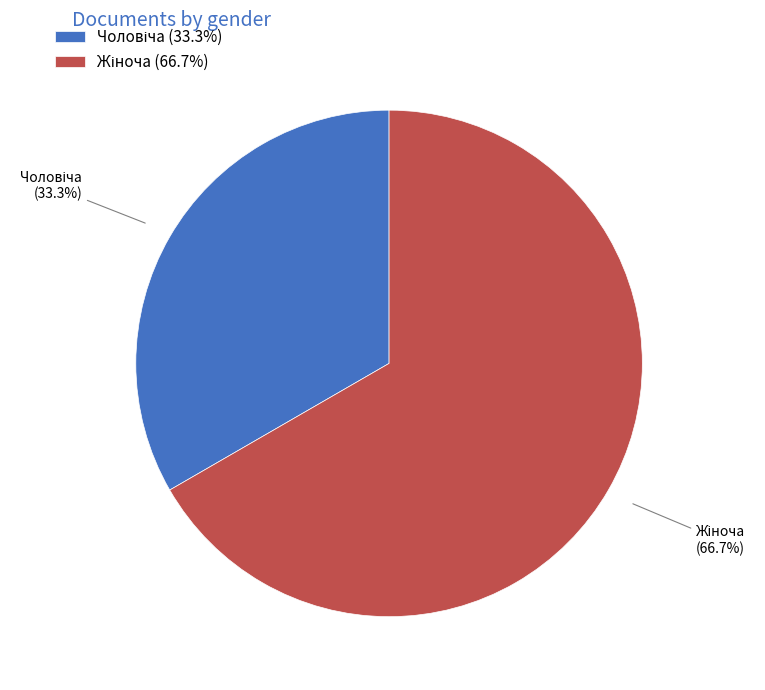

Is there a majority slice in this chart?

Yes